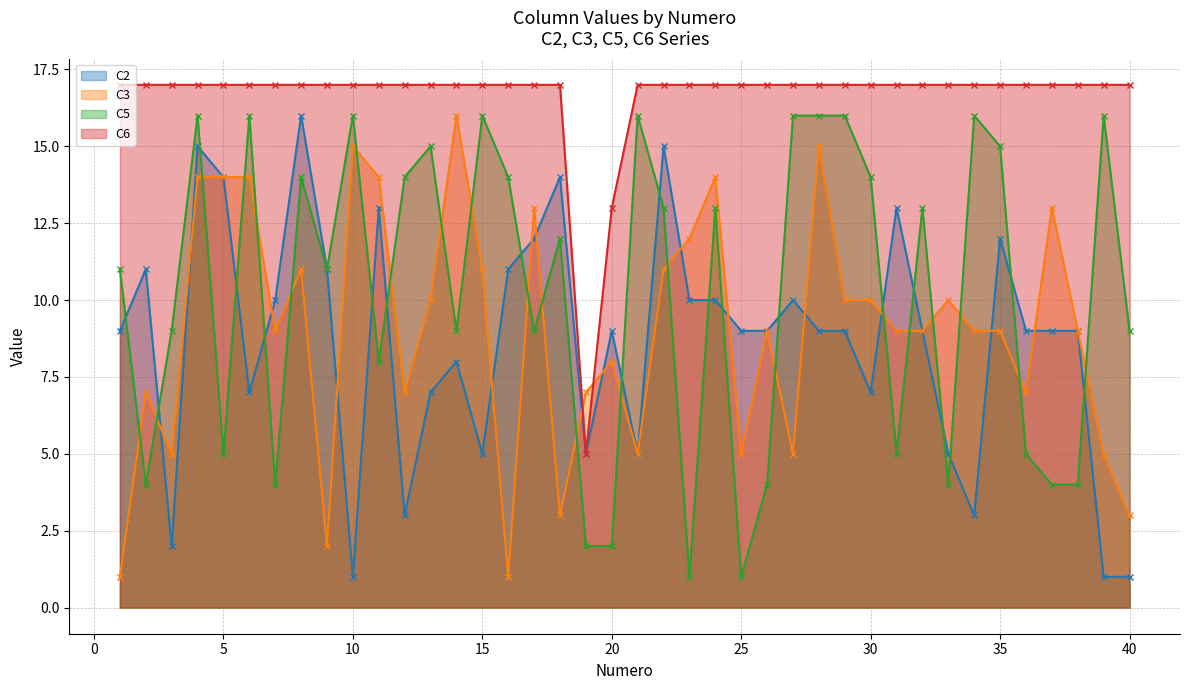

Rank the series at 8 from lowest to highest value.

C3, C5, C2, C6